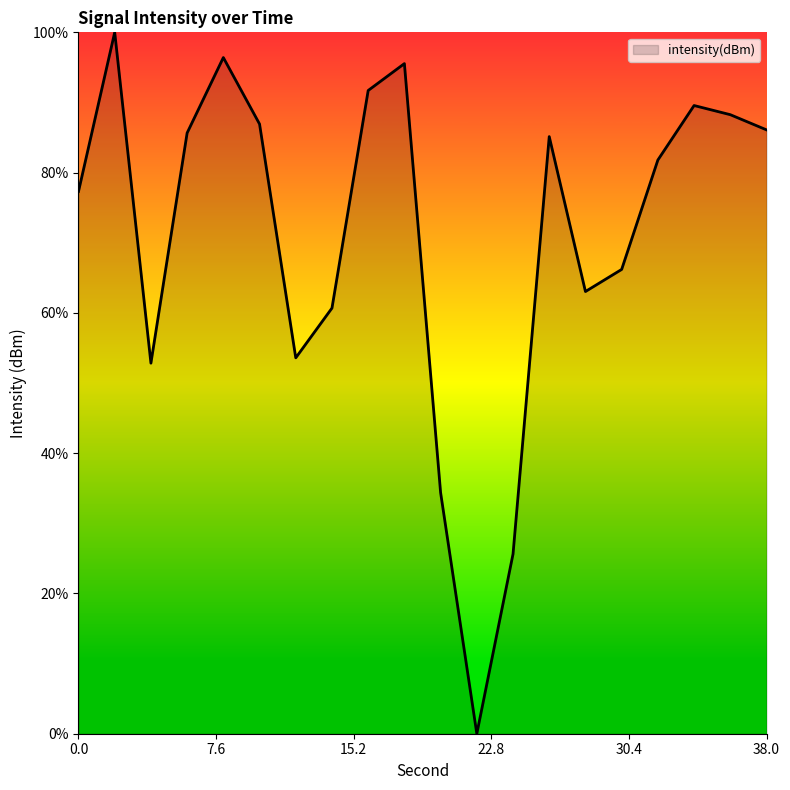

What is the greatest value displayed?

100.0